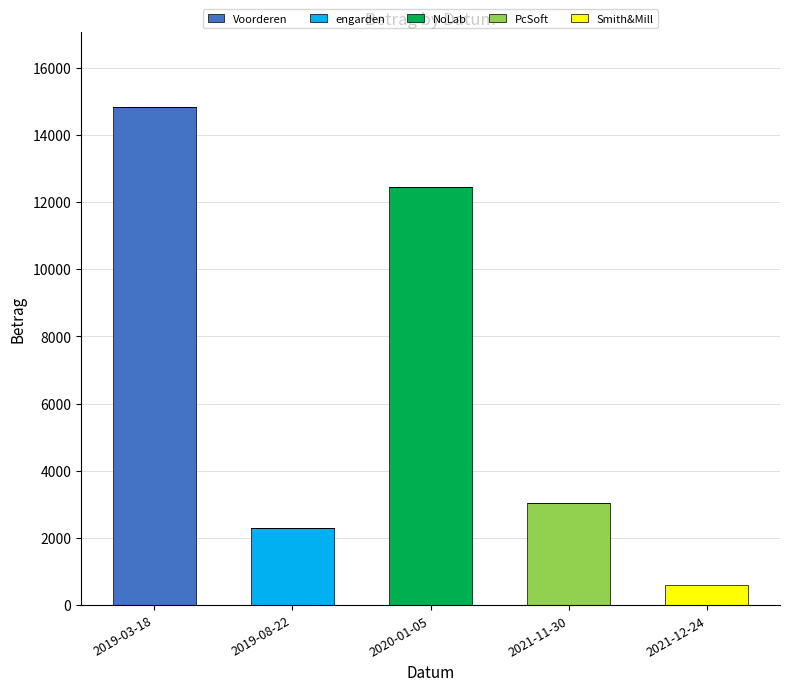

At which category is the sum across all series the highest?

2019-03-18